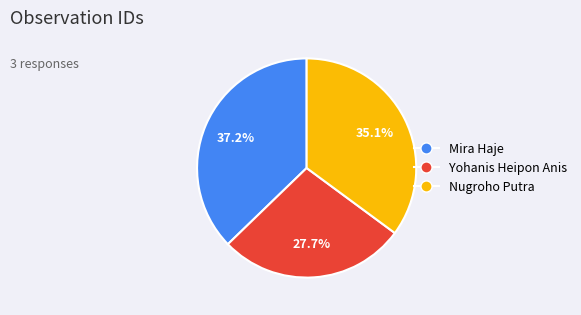

Does Nugroho Putra account for over 50% of the chart?

No